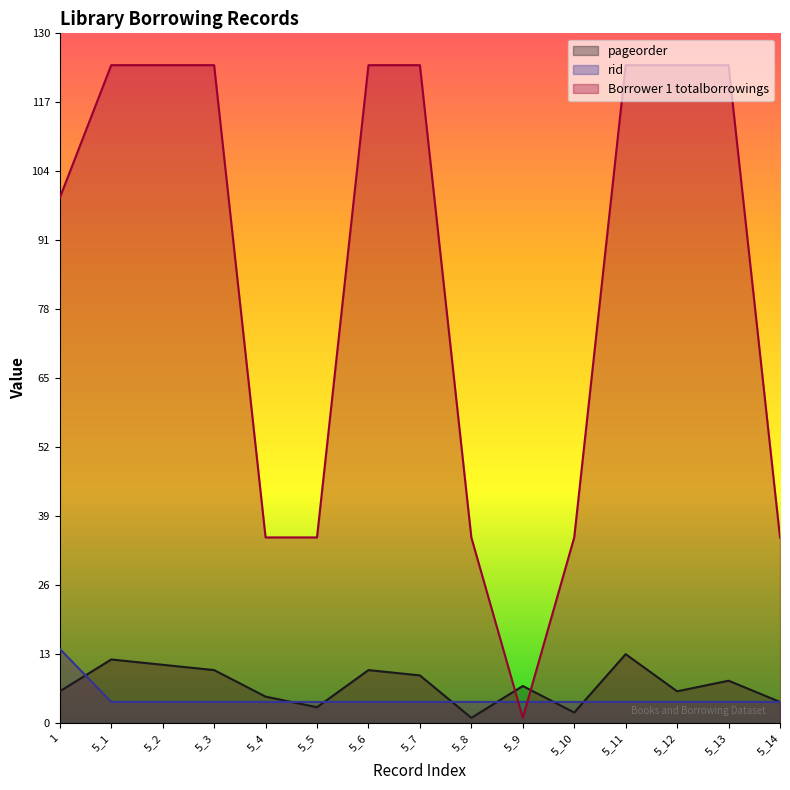

Reading left to right, transcribe all the data shown in this chart.

pageorder: 6	12	11	10	5	3	10	9	1	7	2	13	6	8	4
rid: 14	4	4	4	4	4	4	4	4	4	4	4	4	4	4
Borrower 1 totalborrowings: 99	124	124	124	35	35	124	124	35	1	35	124	124	124	35